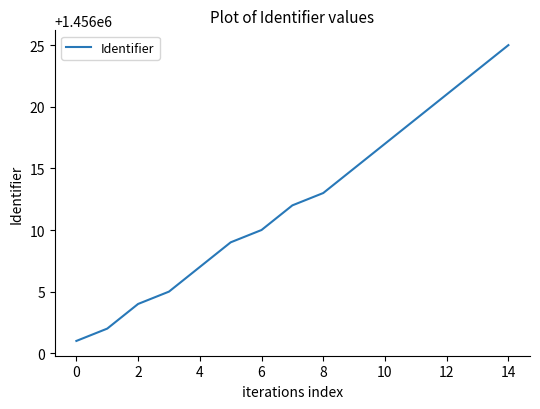

What is the maximum value shown in the chart?

1456025